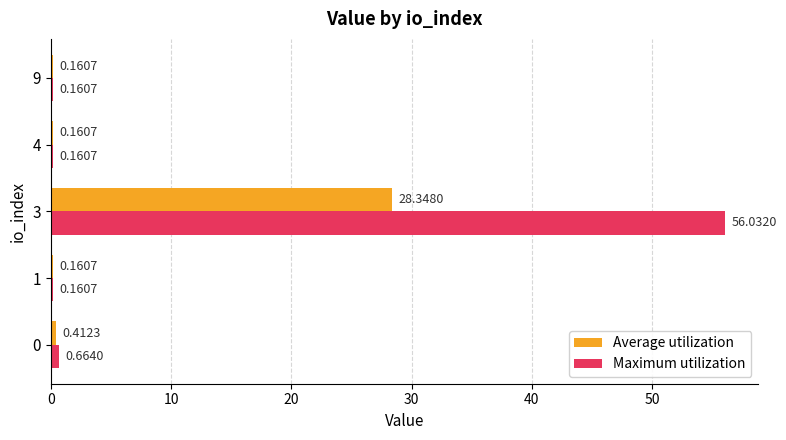

At which category is the sum across all series the highest?

3